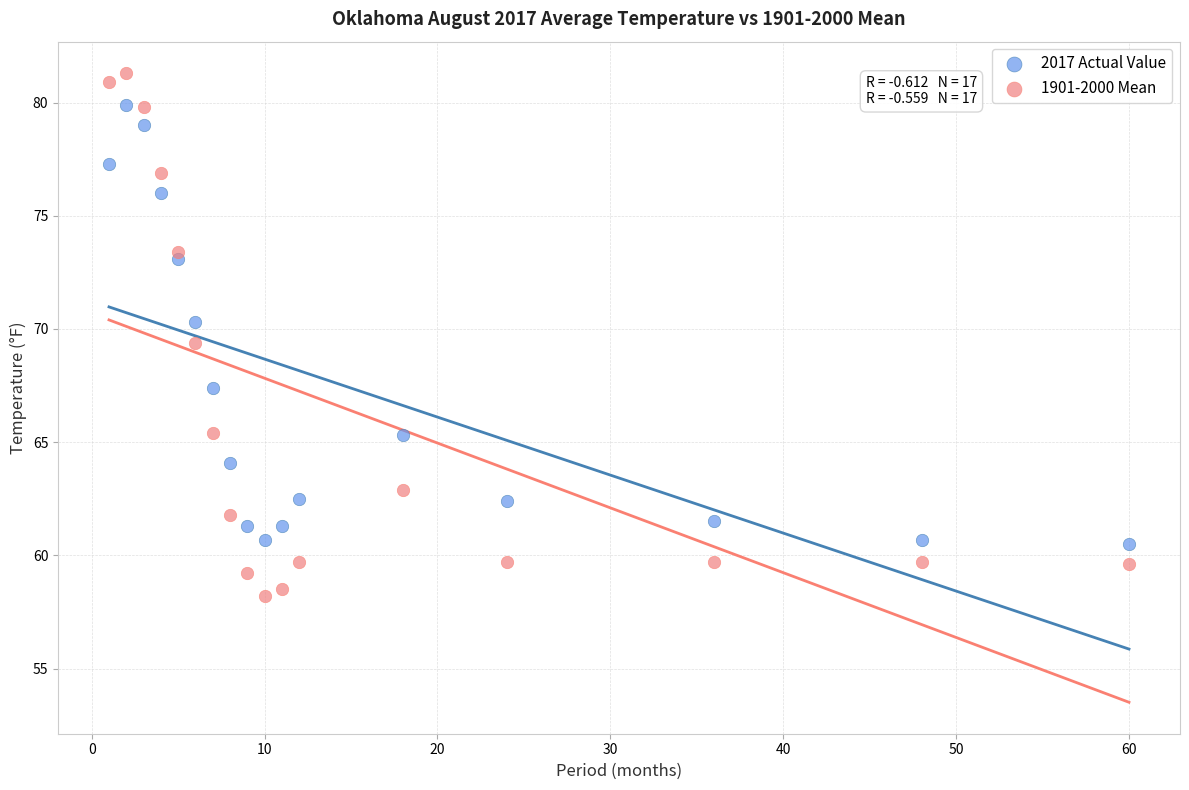

Across all series, what Y value is closest to 69?

69.4